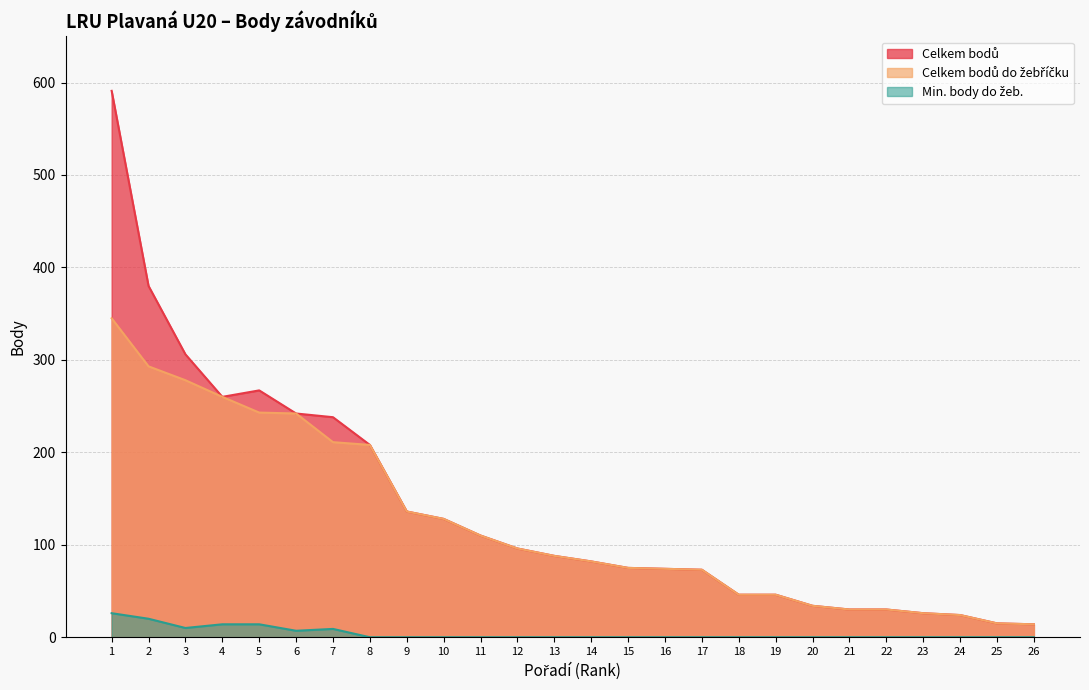

True or false: Celkem bodů and Min. body do žeb. cross at least once.

False